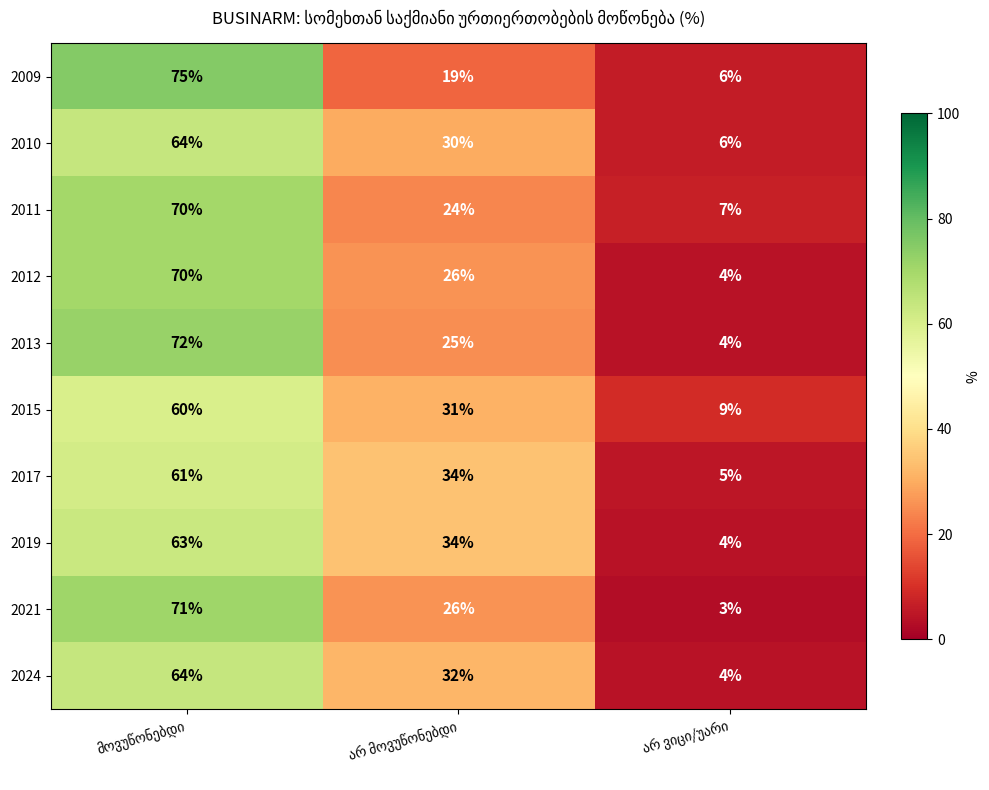

How many data points in 2010 are less than 30?

1